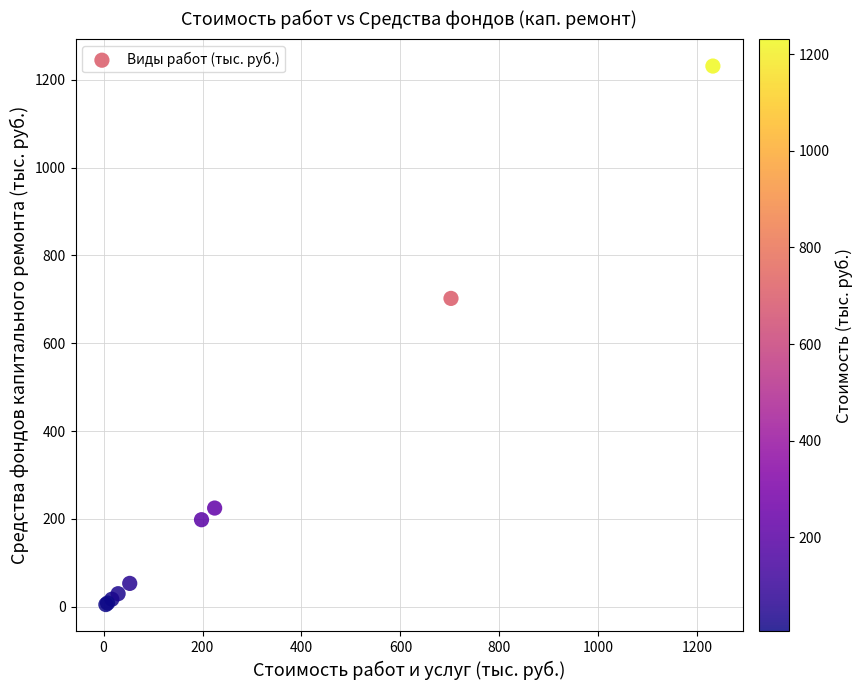

What Y value in the scatter plot is closest to 618?

702.1